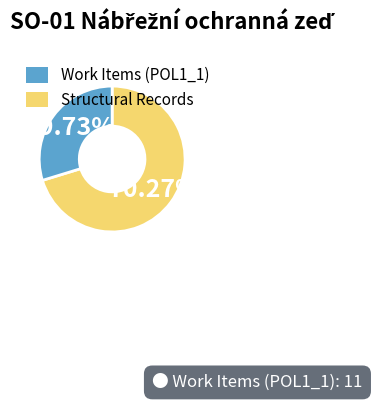

How many slices are in this pie chart?

2